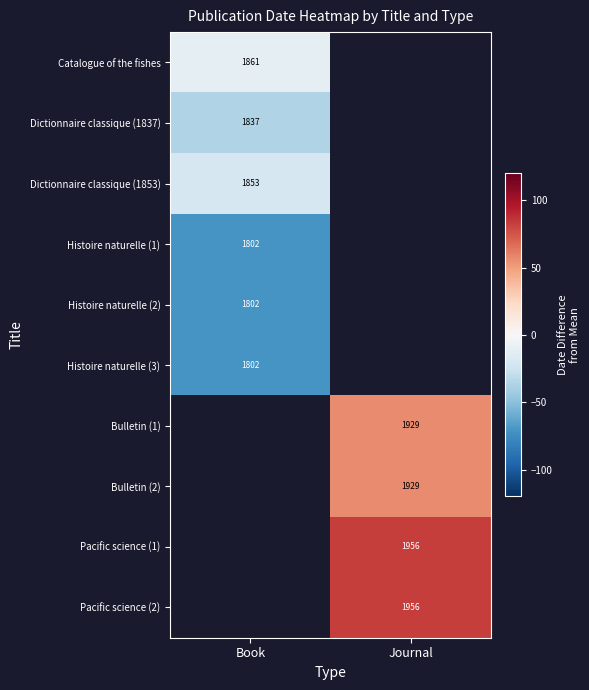

At how many categories does at least one series exceed -33?

2